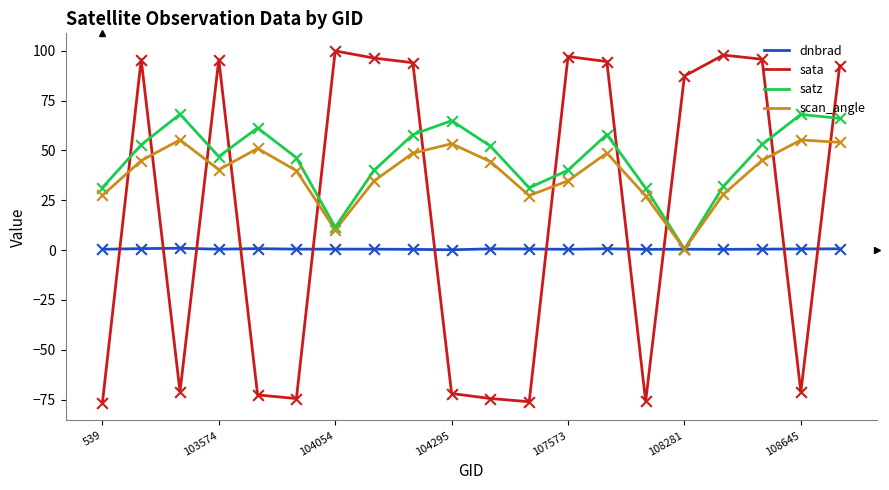

At how many categories does at least one series exceed 40?

17